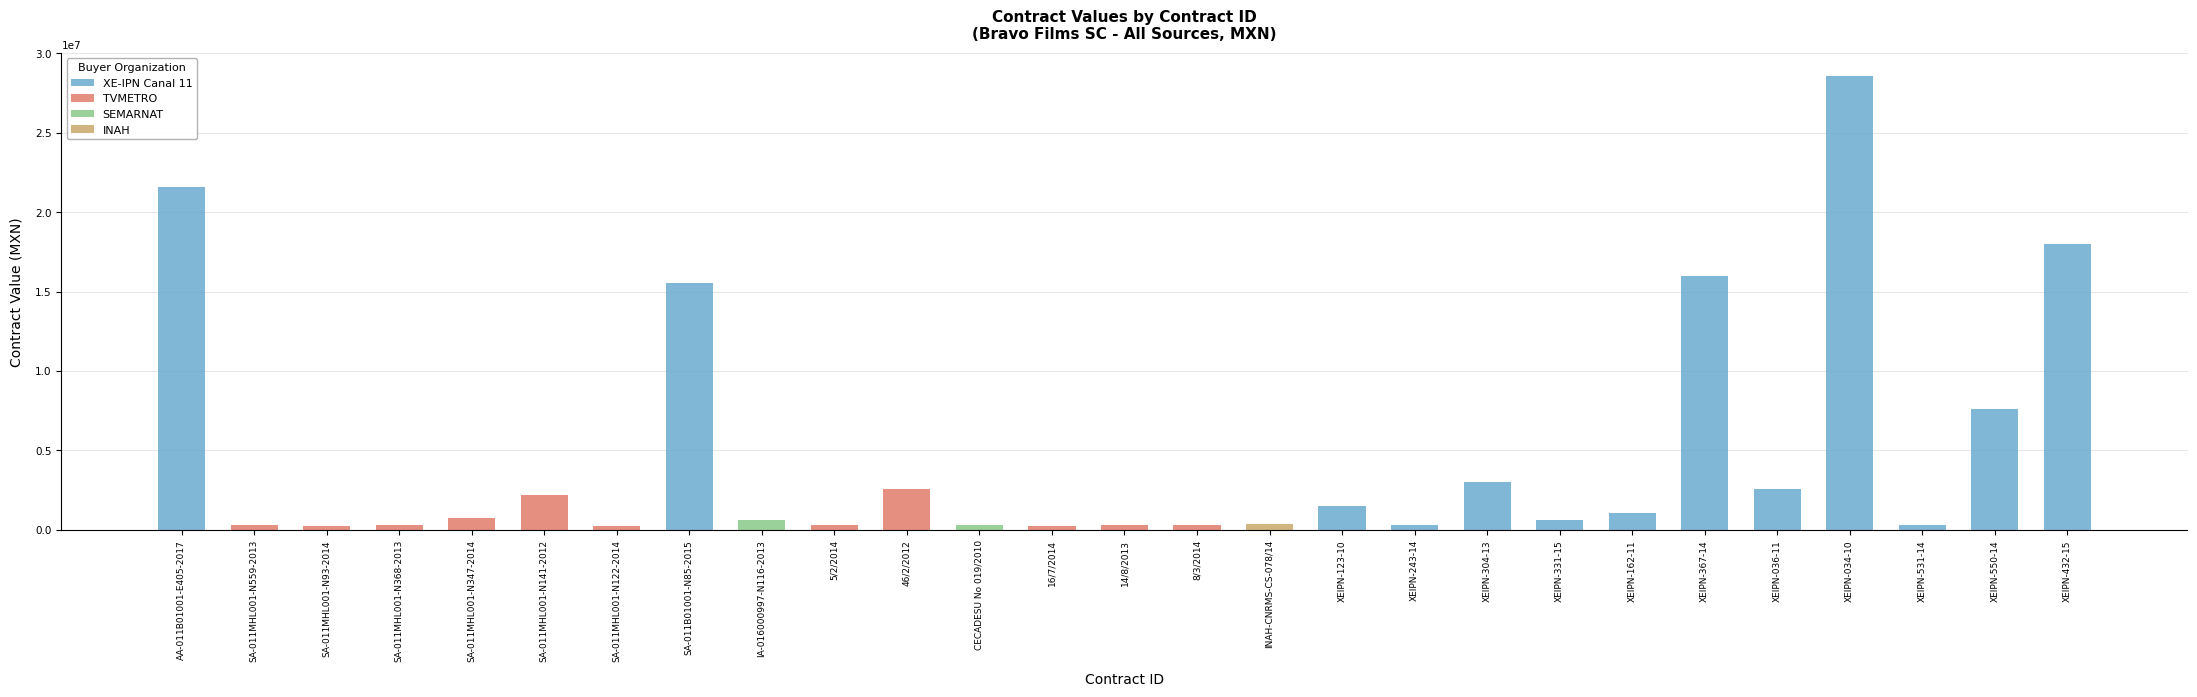

What is the ratio of the value at XEIPN-123-10 to the value at SA-011MHL001-N93-2014?

5.7